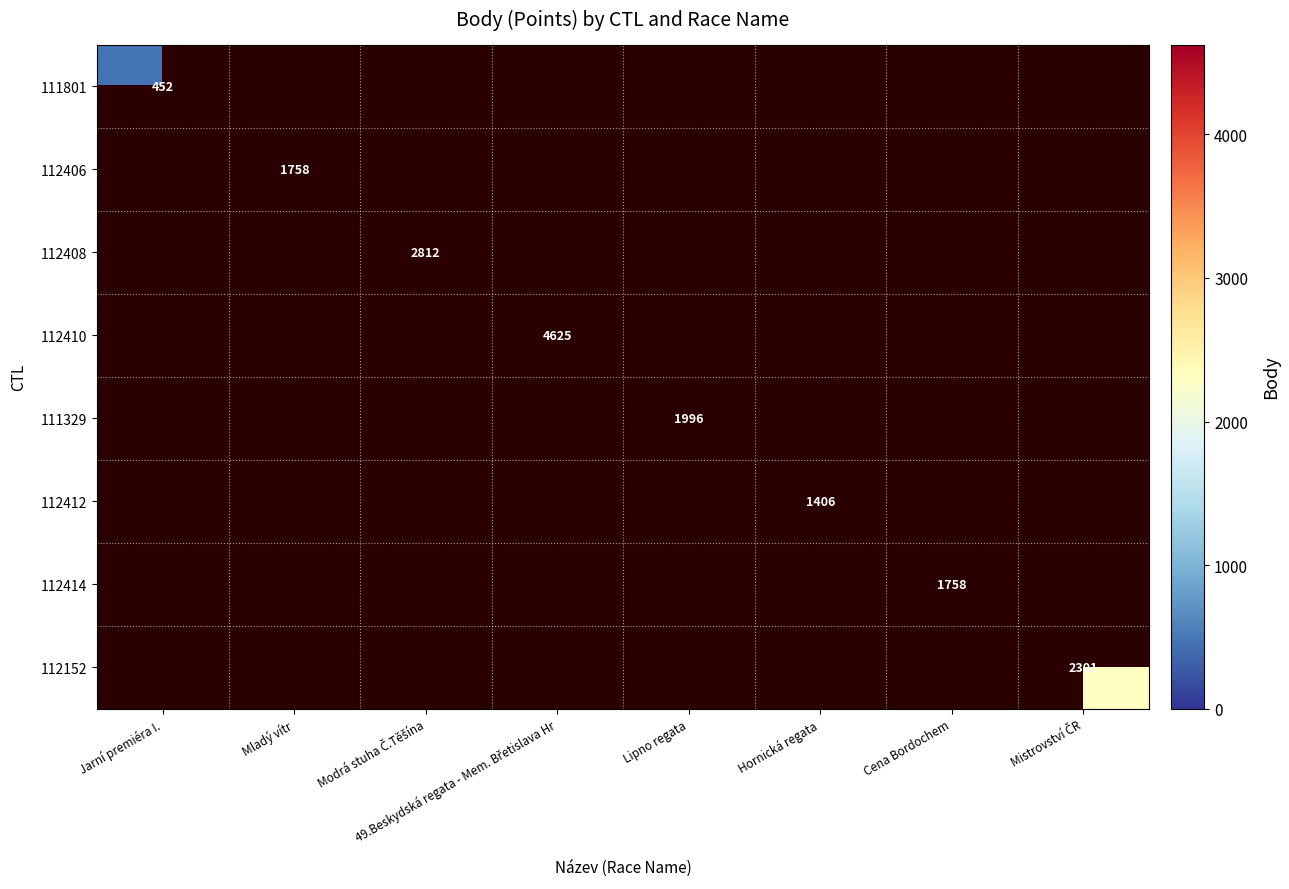

What is the maximum value shown in the chart?

4625.0